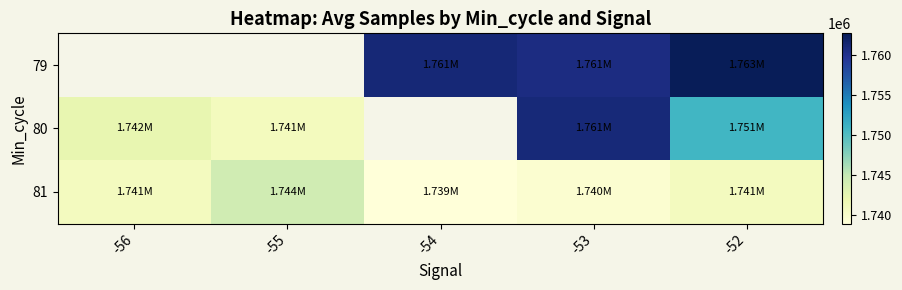

Which series has the largest total across all categories?

81